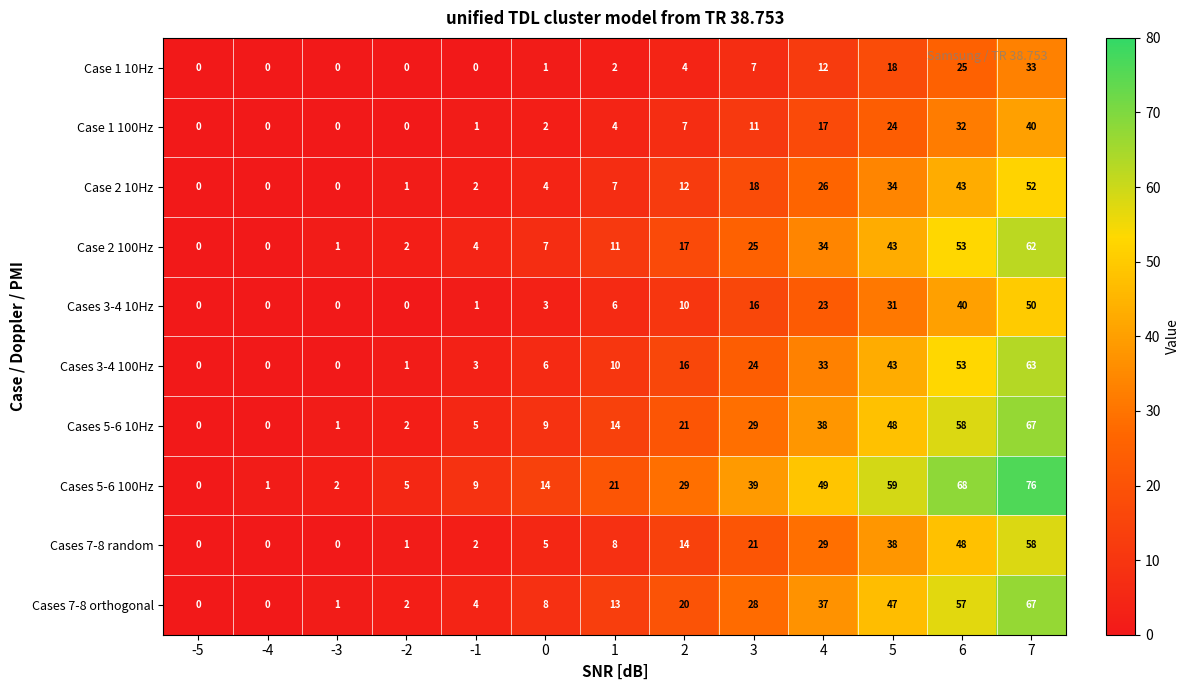

True or false: Case 2 100Hz has a value of 11 at 1.

True